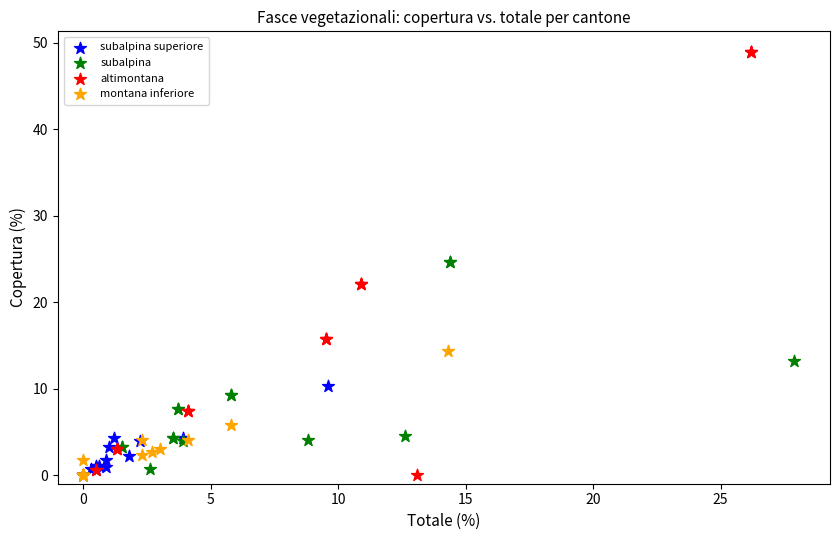

Which series contains the highest Y value?

altimontana